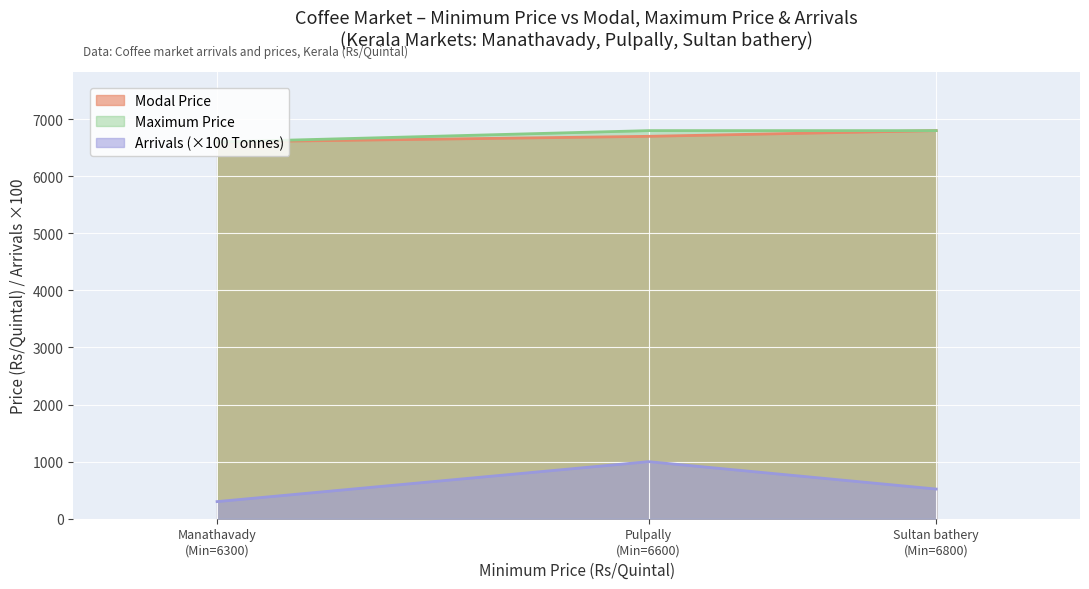

What are all the series names shown in the legend?

Modal Price, Maximum Price, Arrivals (×100 Tonnes)